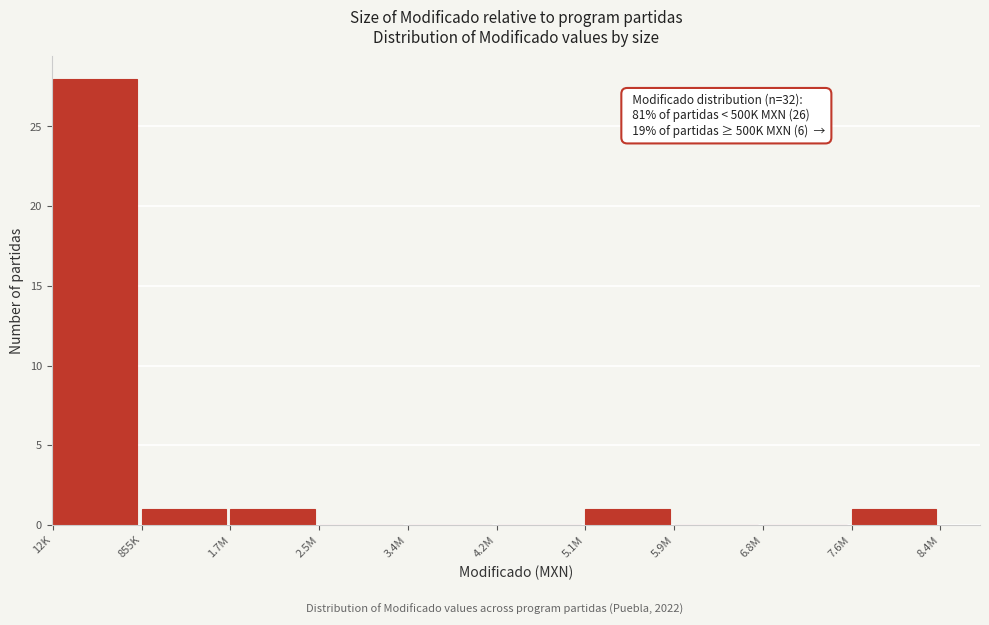

Reading right to left, what are all the values shown in this chart?

7.6M=1	6.8M=0	5.9M=0	5.1M=1	4.2M=0	3.4M=0	2.5M=0	1.7M=1	855K=1	12K=28